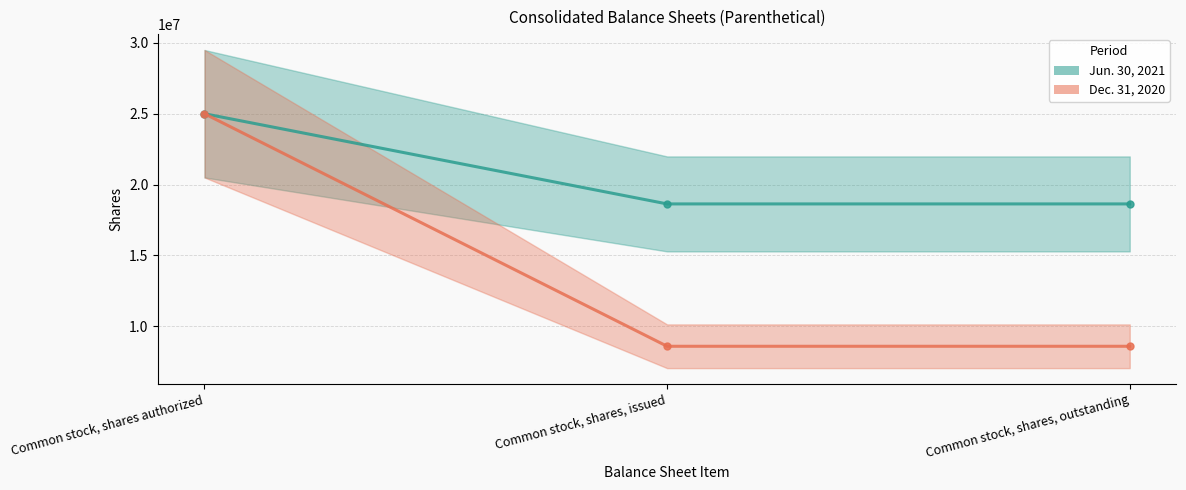

What is the value of the Jun. 30, 2021 point at the 2nd from the left?

18631073